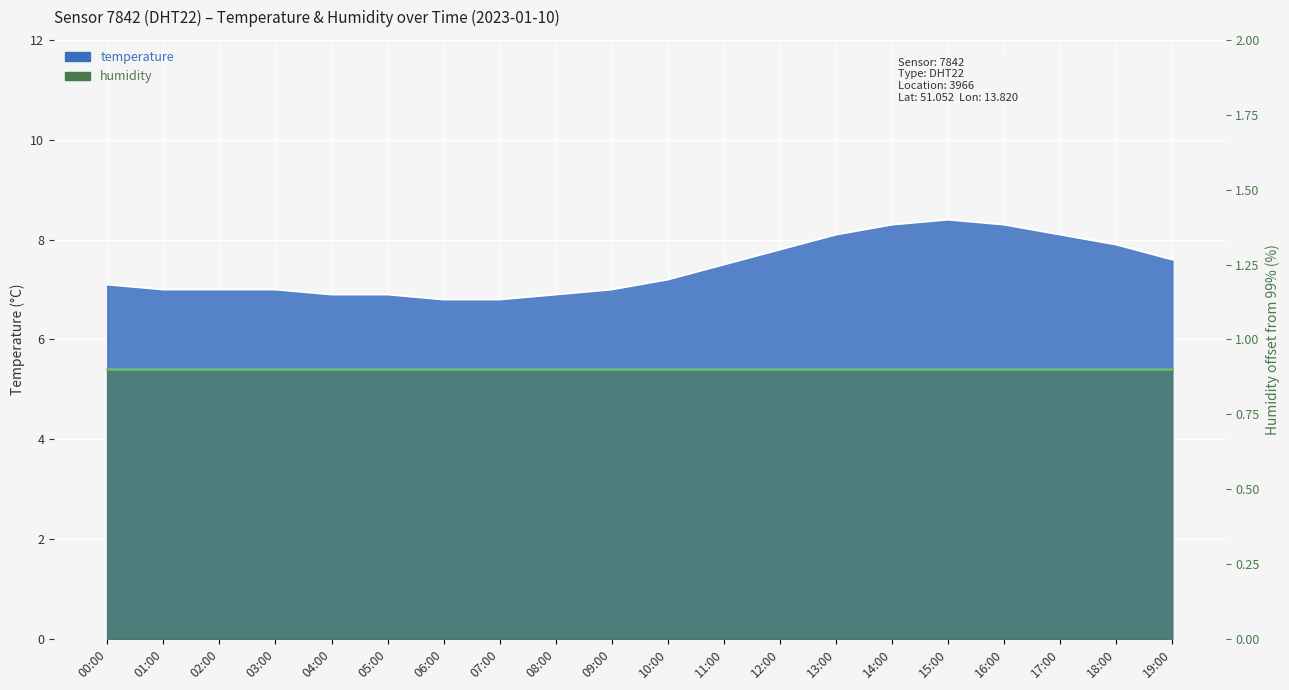

At which category does the chart reach its peak across all series?

15:00